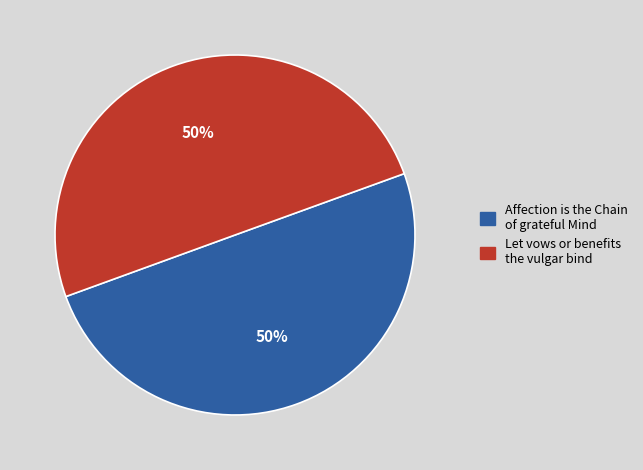

To the nearest percent, what is the average slice percentage?

50%